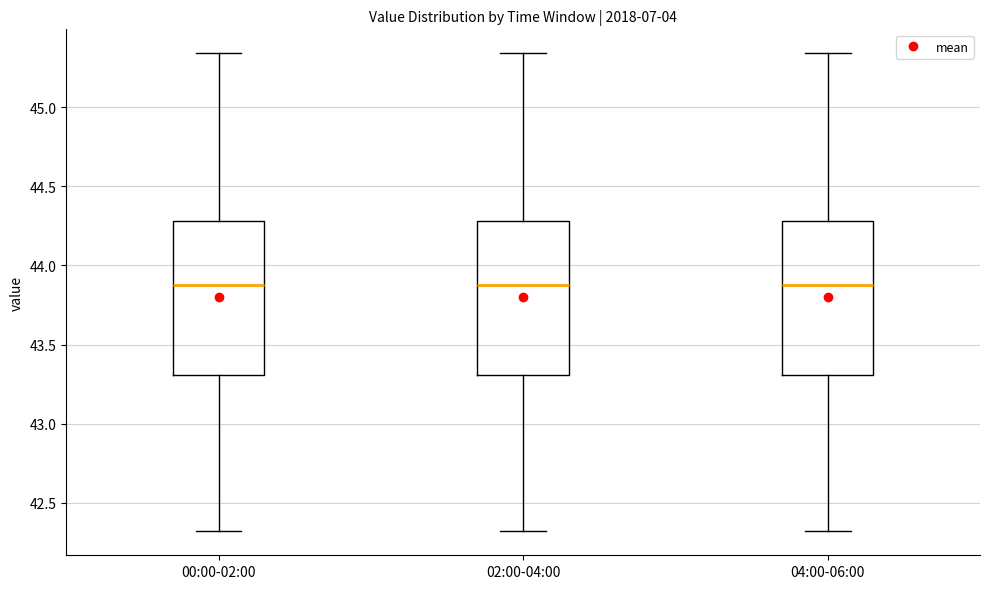

Reading left to right, transcribe this box plot: for each box, give where its median line is, the range the box spans, and where its two whiskers end, as read against the y-axis. The values are not printed on the chart, so give them approximately, as read against the axis.

00:00-02:00: median 43.90, box 43.30 to 44.30, whiskers 42.30 to 45.35
02:00-04:00: median 43.90, box 43.30 to 44.30, whiskers 42.30 to 45.35
04:00-06:00: median 43.90, box 43.30 to 44.30, whiskers 42.30 to 45.35